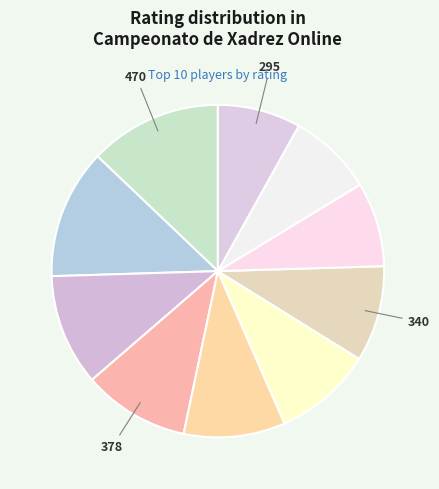

To the nearest percent, what is the difference between the largest and smallest slice percentages?

5%